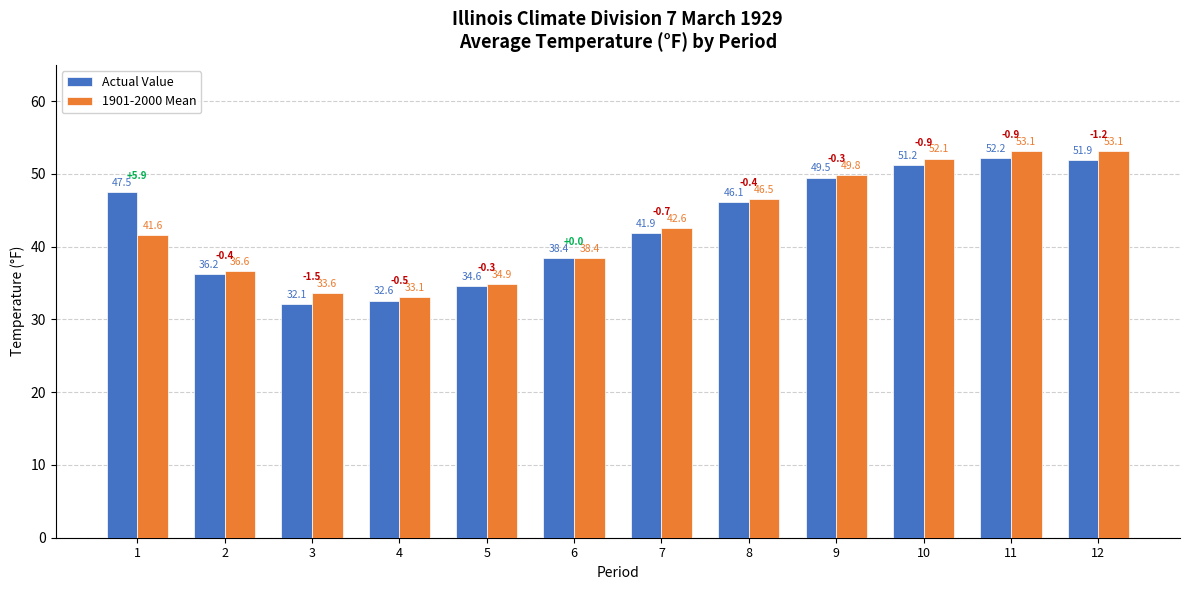

What is the spread (max minus min) of values at 7?

0.7